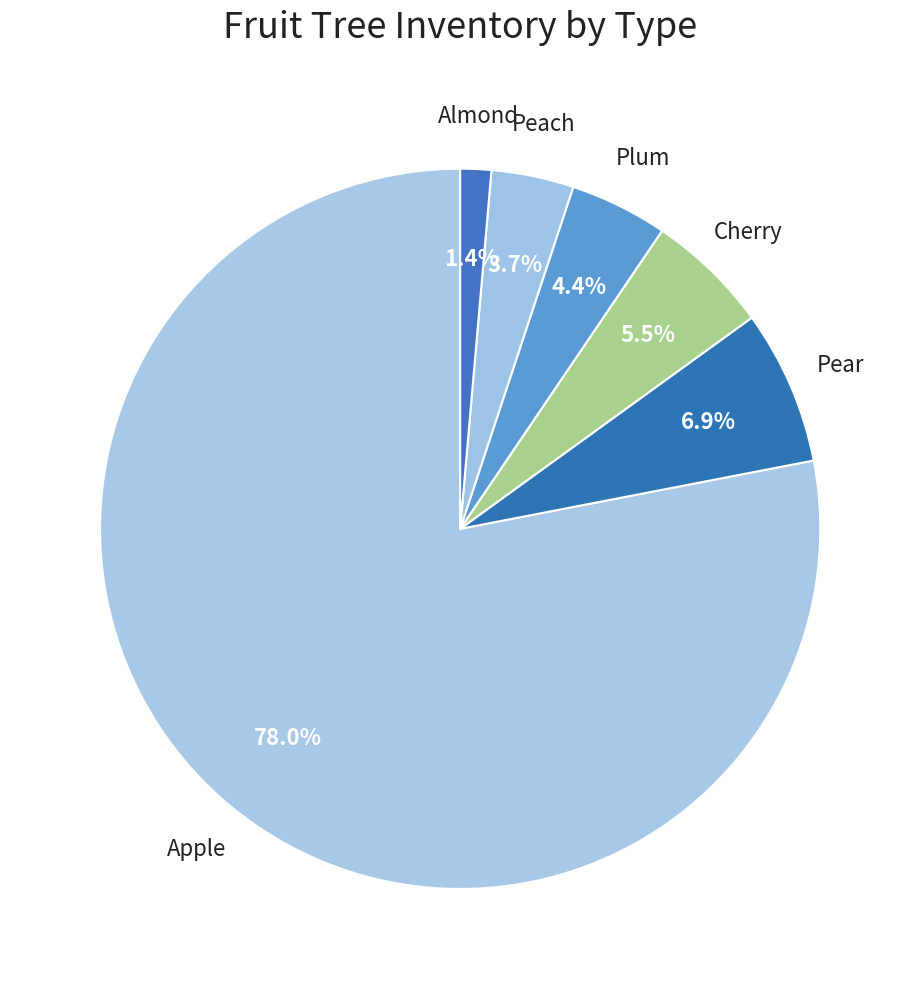

Which slice represents more than half of the pie?

Apple